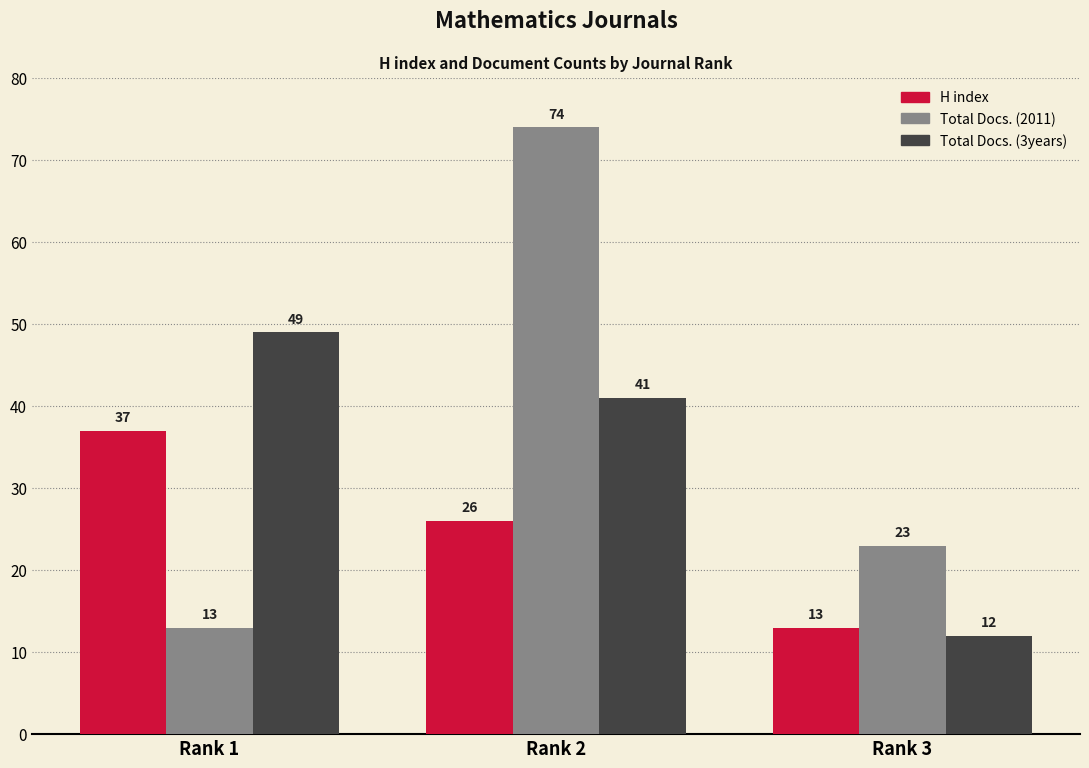

How many data points in Total Docs. (2011) are less than 23?

1